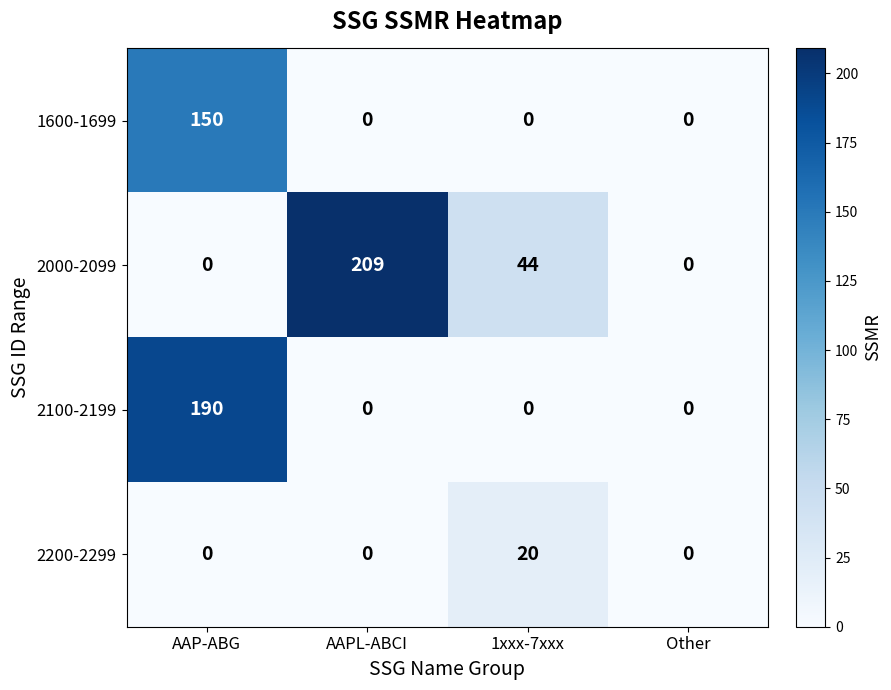

Is it true that 1600-1699 equals 0 at Other?

True